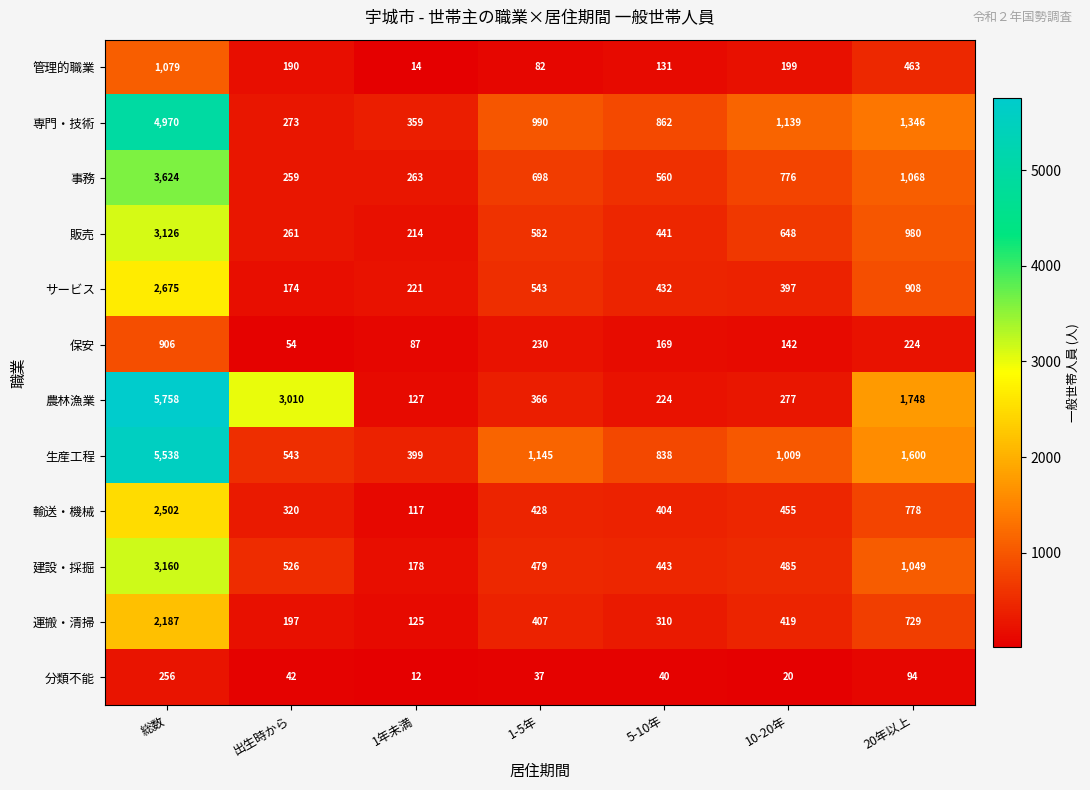

List the series in order of their peak value, lowest first.

分類不能, 保安, 管理的職業, 運搬・清掃, 輸送・機械, サービス, 販売, 建設・採掘, 事務, 専門・技術, 生産工程, 農林漁業